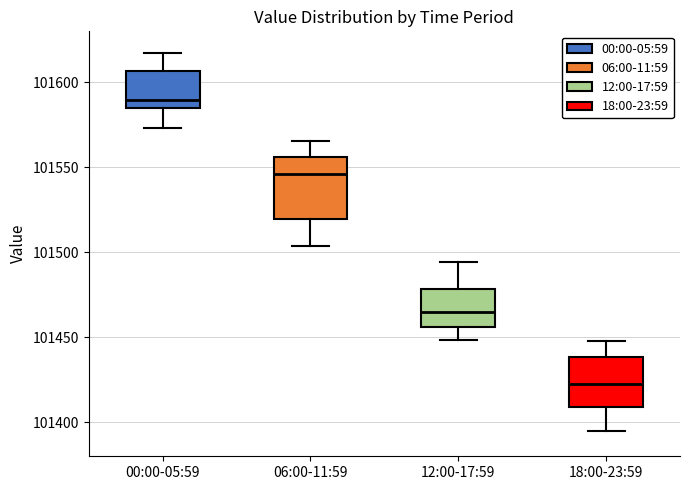

Comparing the boxes themselves (not the whiskers), which one is the tallest?

06:00-11:59